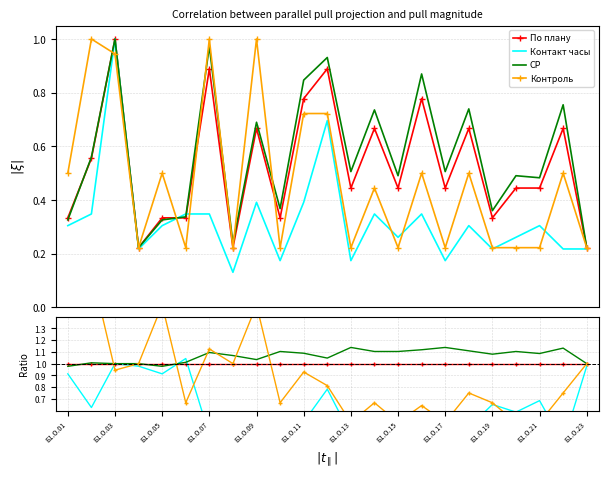

Reading right to left, list all the values displayed in this chart.

По плану: 1.0	1.0	1.0	1.0	1.0	1.0	1.0	1.0	1.0	1.0	1.0	1.0	1.0	1.0	1.0	1.0	1.0	1.0	1.0	1.0	1.0	1.0	1.0
Контакт часы: 1.0	0.3	0.7	0.6	0.7	0.5	0.4	0.4	0.6	0.5	0.4	0.8	0.5	0.5	0.6	0.6	0.4	1.0	0.9	1.0	1.0	0.6	0.9
СР: 1.0	1.1	1.1	1.1	1.1	1.1	1.1	1.1	1.1	1.1	1.1	1.0	1.1	1.1	1.0	1.1	1.1	1.0	1.0	1.0	1.0	1.0	1.0
Контроль: 1.0	0.8	0.5	0.5	0.7	0.8	0.5	0.6	0.5	0.7	0.5	0.8	0.9	0.7	1.5	1.0	1.1	0.7	1.5	1.0	0.9	1.8	1.5